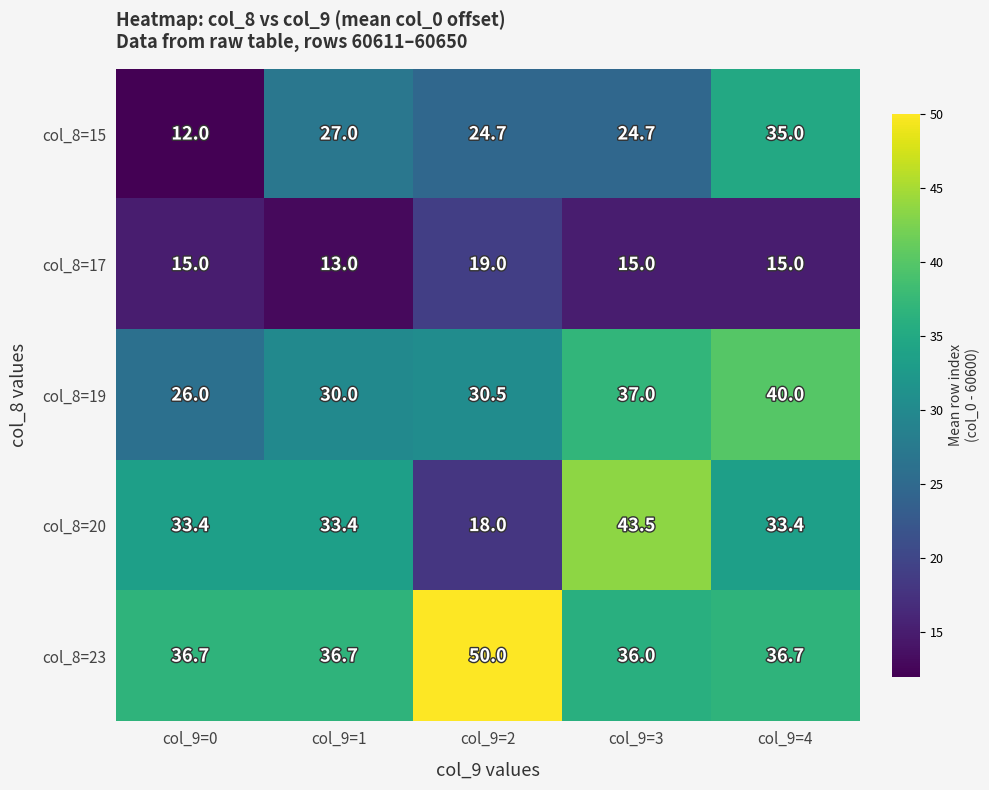

Reading left to right, extract all data points from this chart.

col_8=15: 12.0	27.0	24.7	24.7	35.0
col_8=17: 15.0	13.0	19.0	15.0	15.0
col_8=19: 26.0	30.0	30.5	37.0	40.0
col_8=20: 33.4	33.4	18.0	43.5	33.4
col_8=23: 36.7	36.7	50.0	36.0	36.7